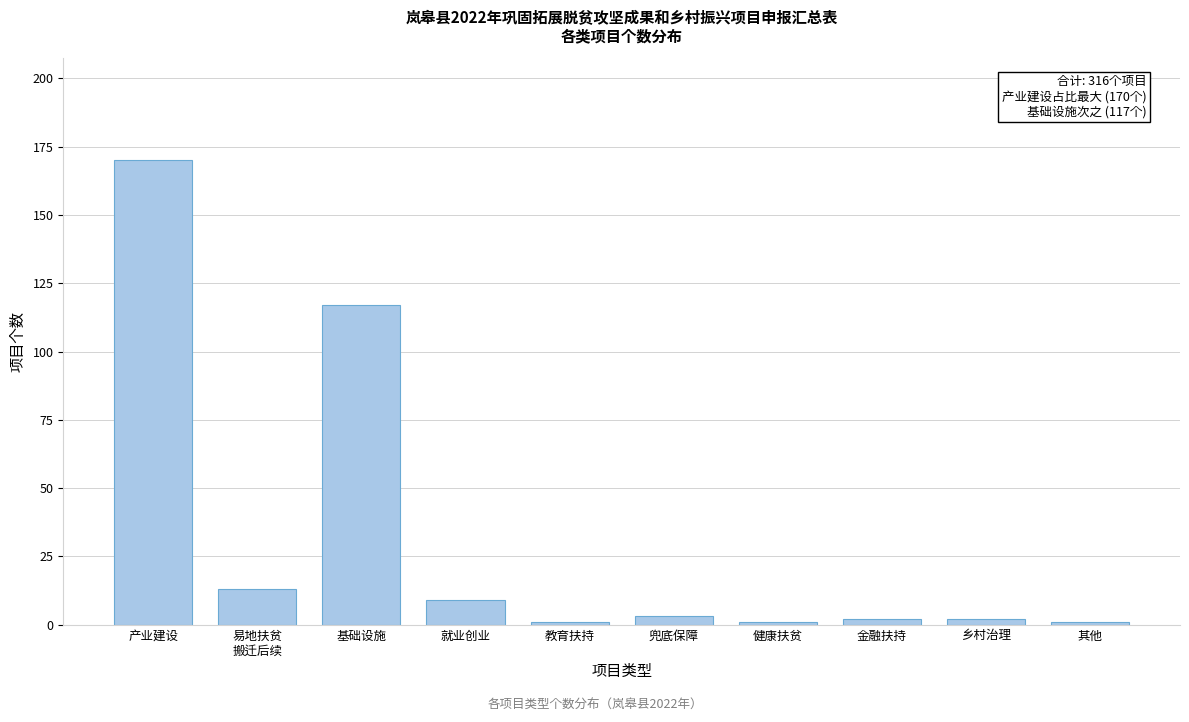

Reading left to right, list all the values displayed in this chart.

170	13	117	9	1	3	1	2	2	1